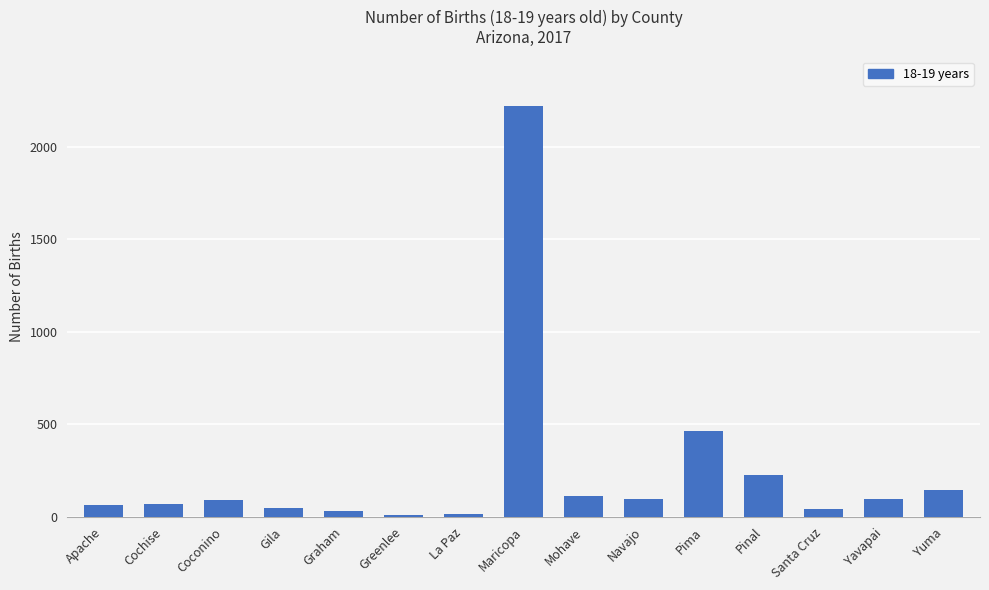

What is the ratio of the value at Mohave to the value at La Paz?

8.7